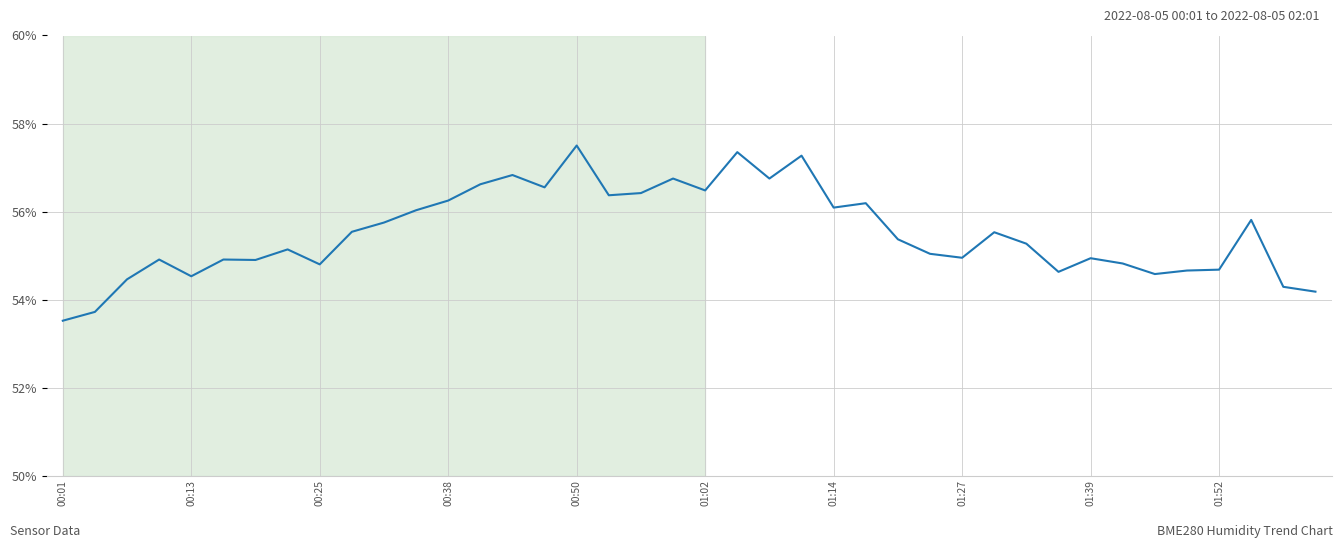

What is the maximum value shown in the chart?

57.5